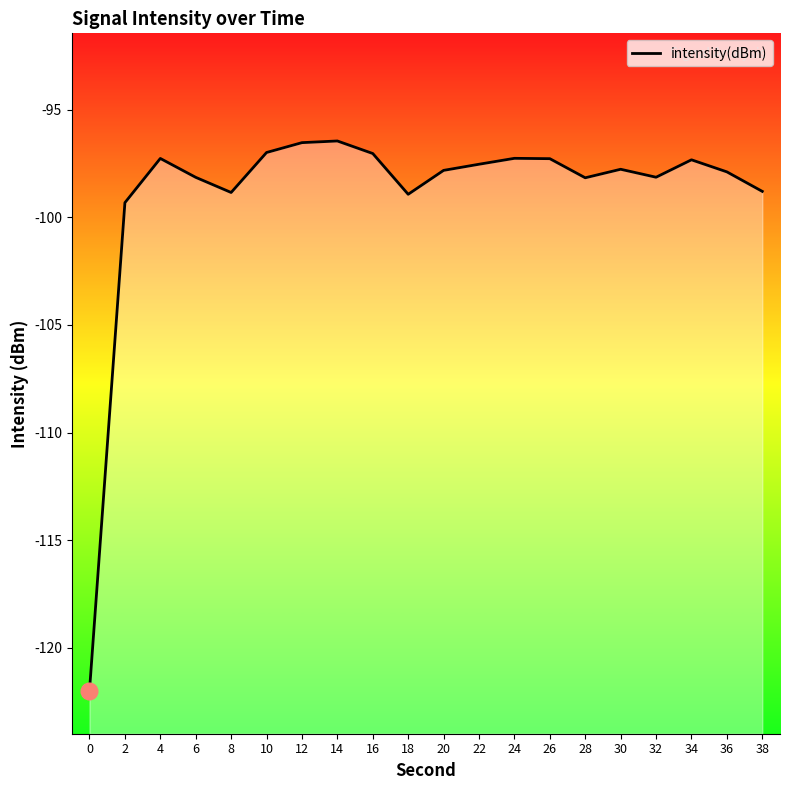

What is the sum of all values?

-1979.5